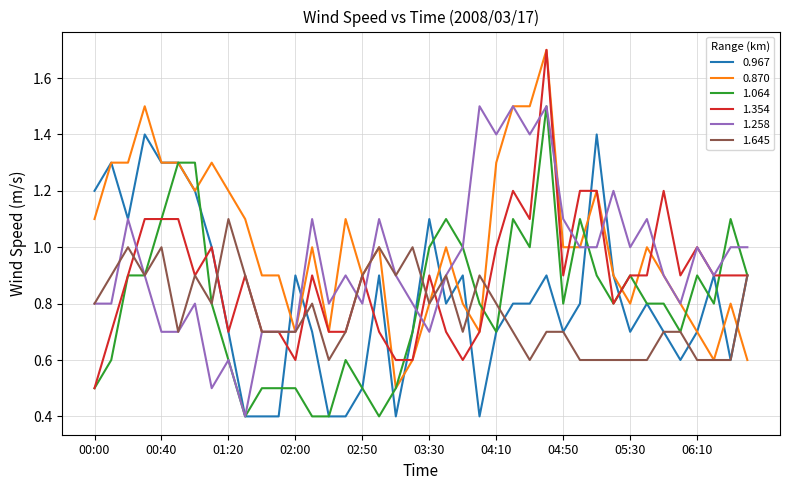

What is the greatest value displayed?

1.7